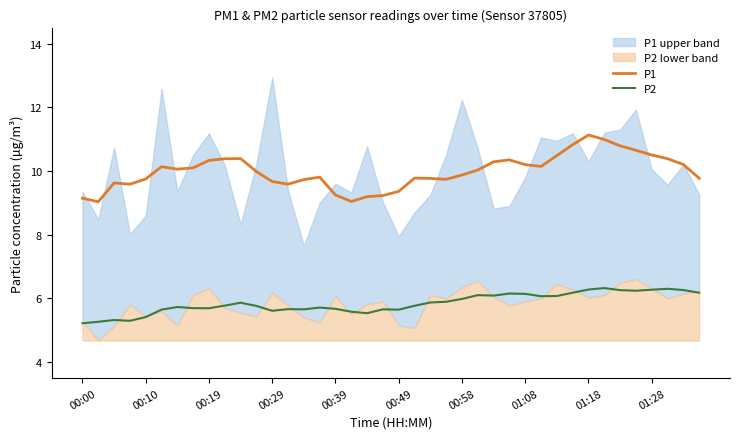

Is it true that P1 equals 4.9 at 18?

False